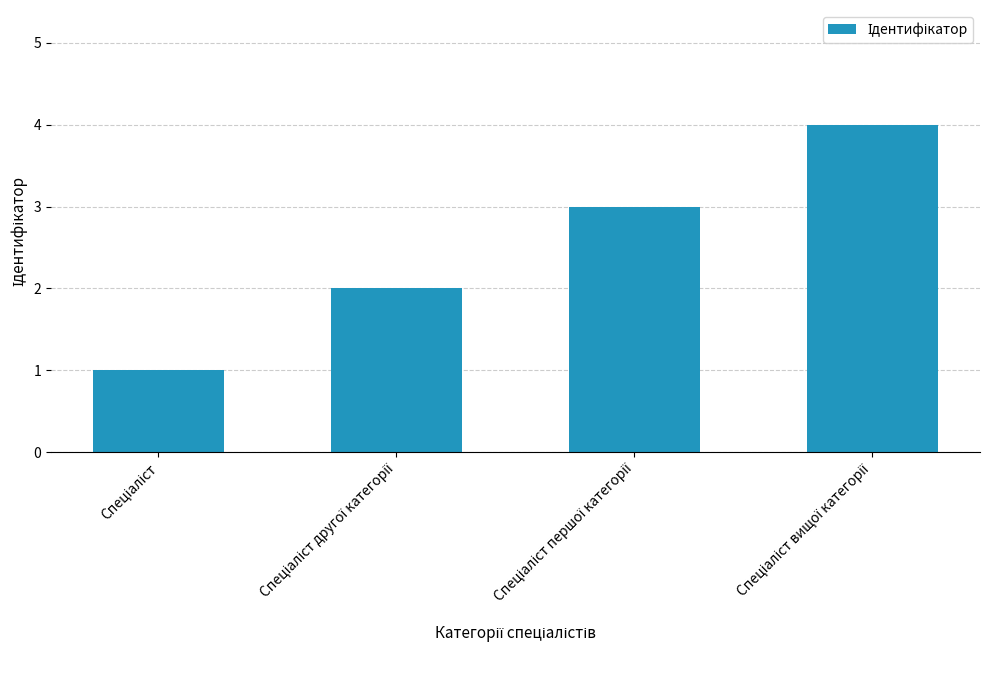

Count the number of data series in this chart.

1